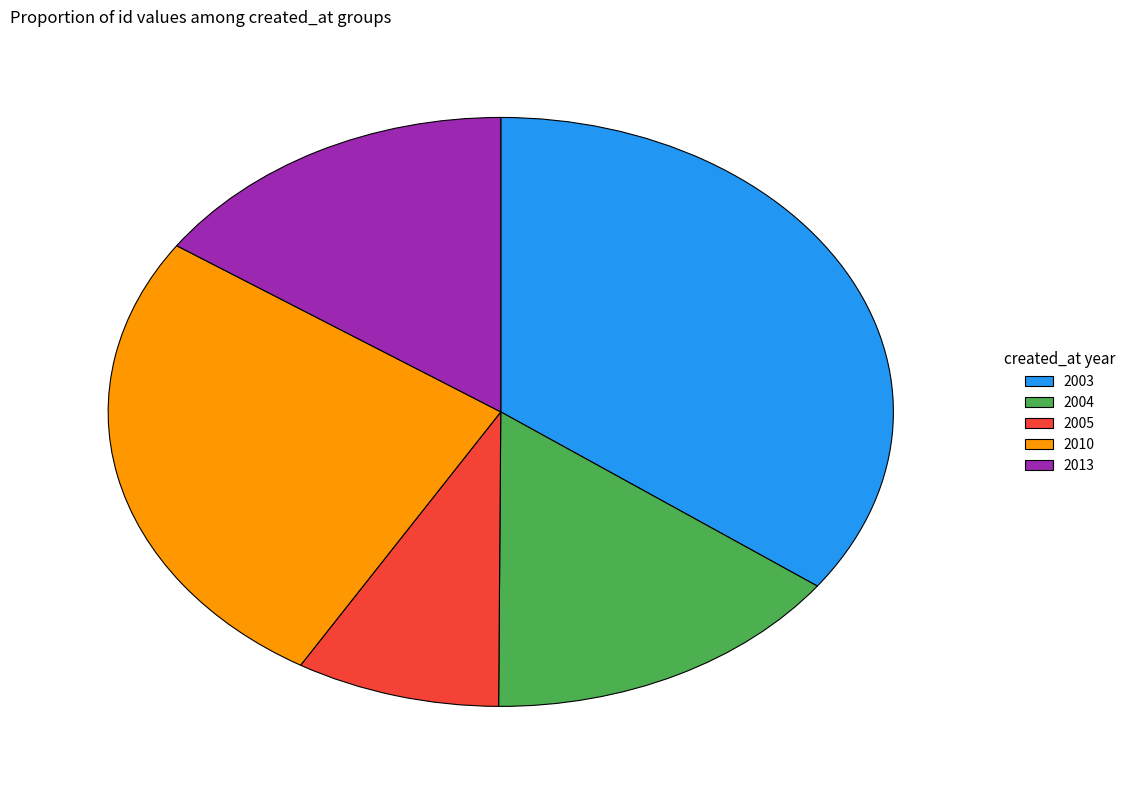

What is the ratio of the value at 2004 to the value at 2005?

1.8